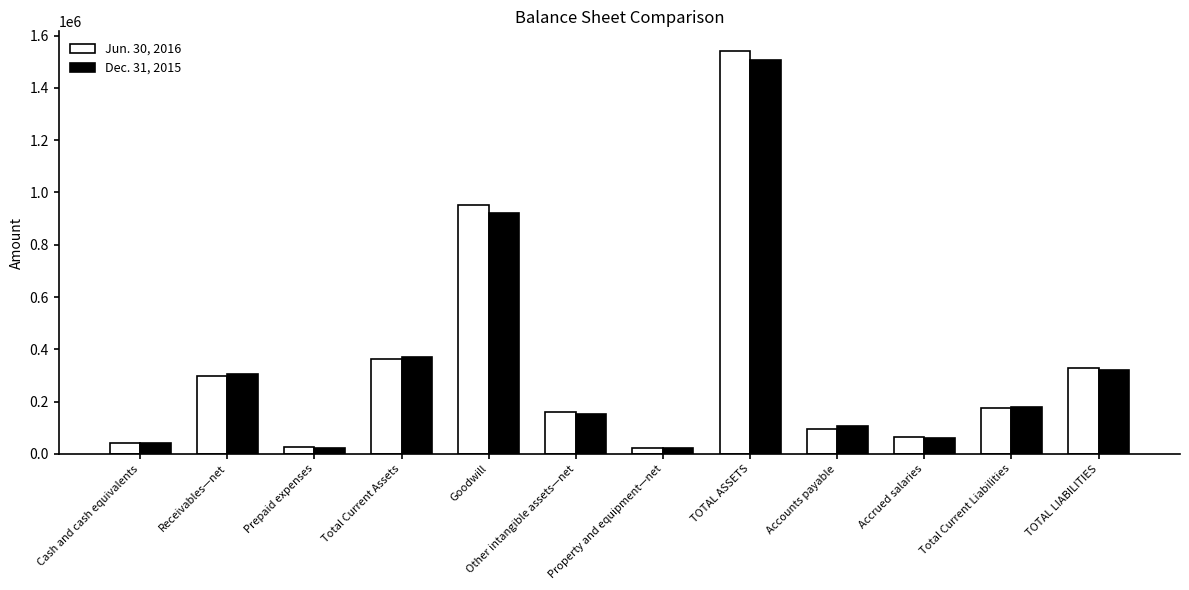

What value does the Jun. 30, 2016 series have at Property and equipment—net, to the nearest 10?

21940